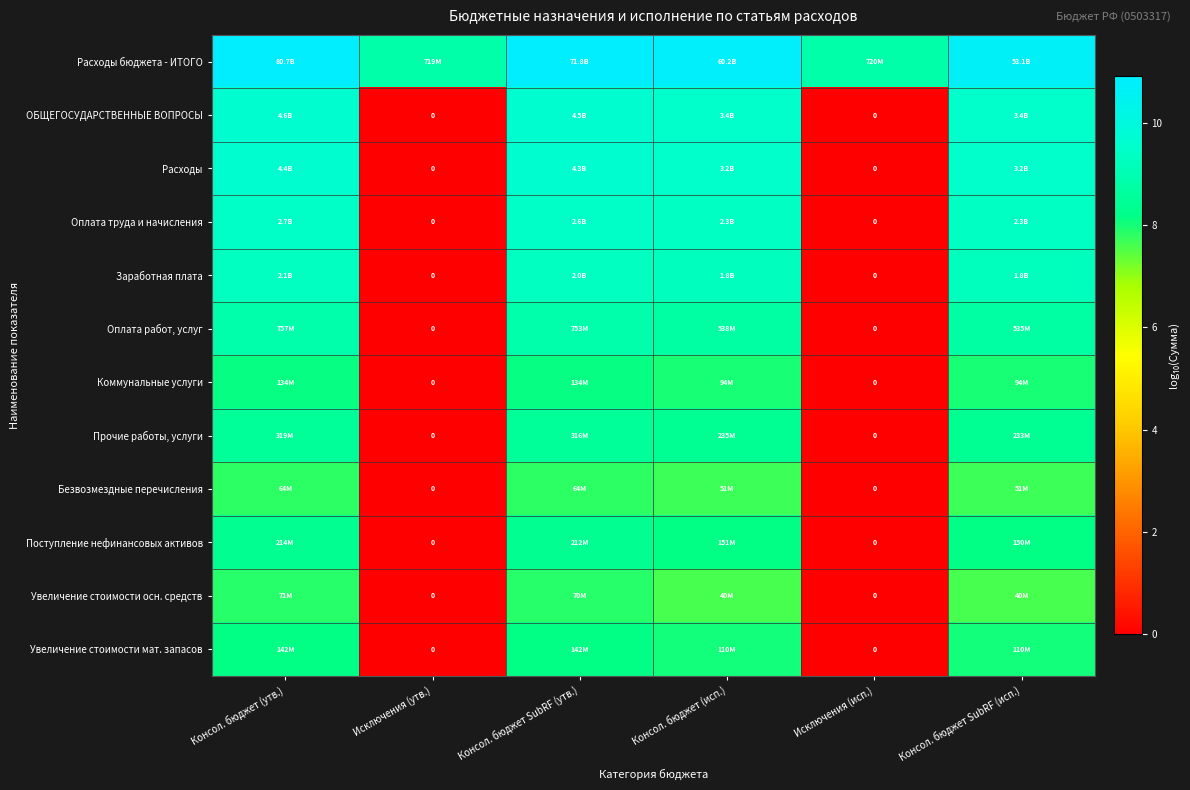

At which category is the sum across all series the highest?

Консол. бюджет (утв.)